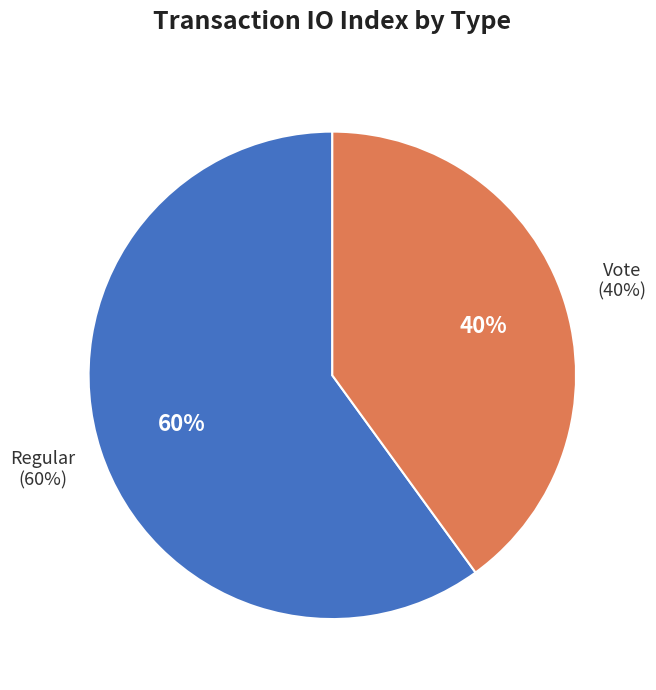

How many slices are in this pie chart?

2